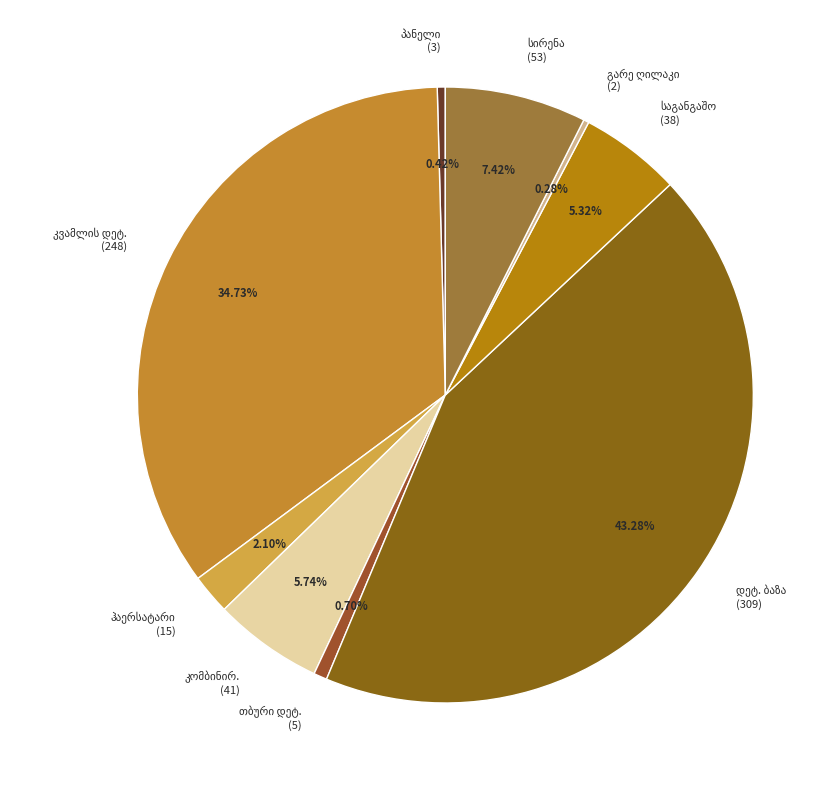

Does any single category account for the majority?

No